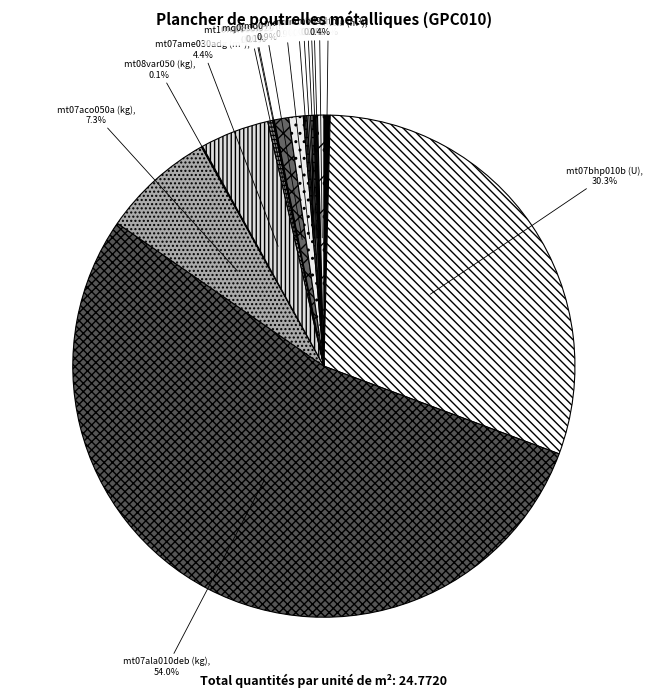

Count the number of slices in the pie.

17